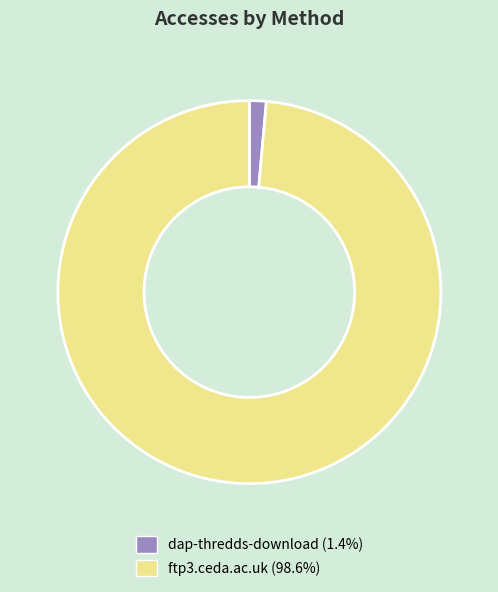

The ftp3.ceda.ac.uk slice represents 89% of the pie. True or false?

False